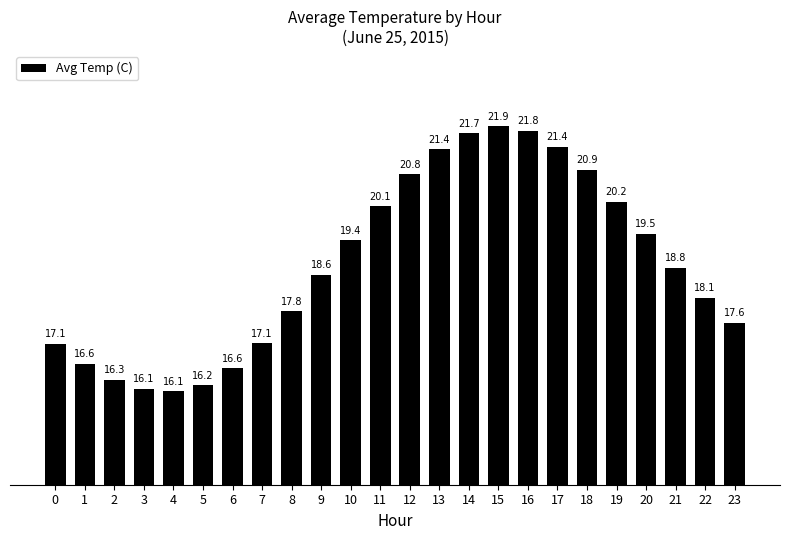

True or false: the data shows 37.9 at 17.

False